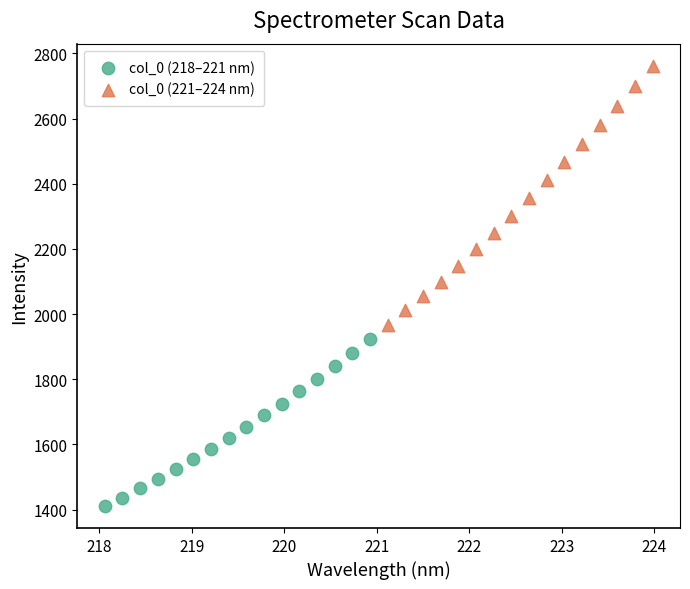

Which series has the widest spread of Y values?

col_0 (221–224 nm)